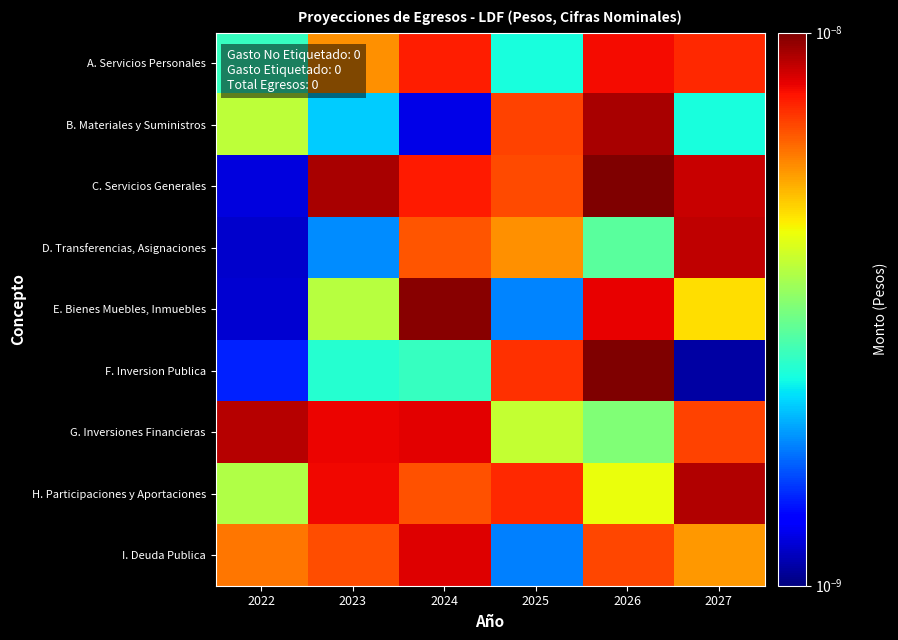

At which category is the sum across all series the highest?

2026